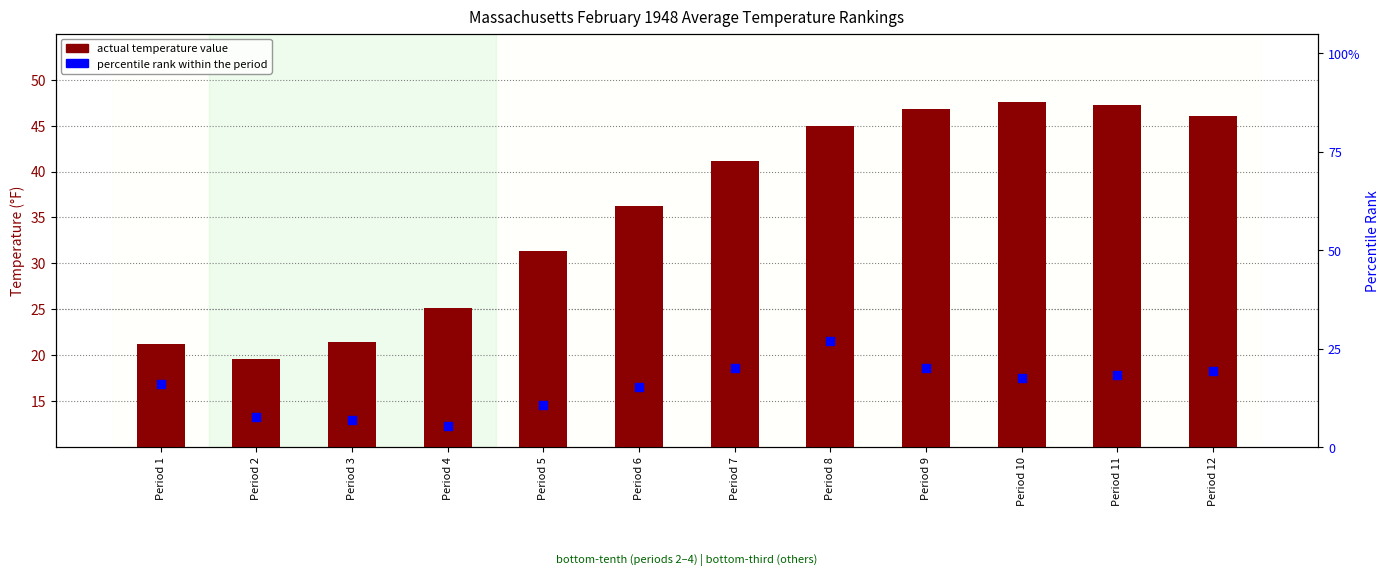

At which category is the sum across all series the highest?

Period 10